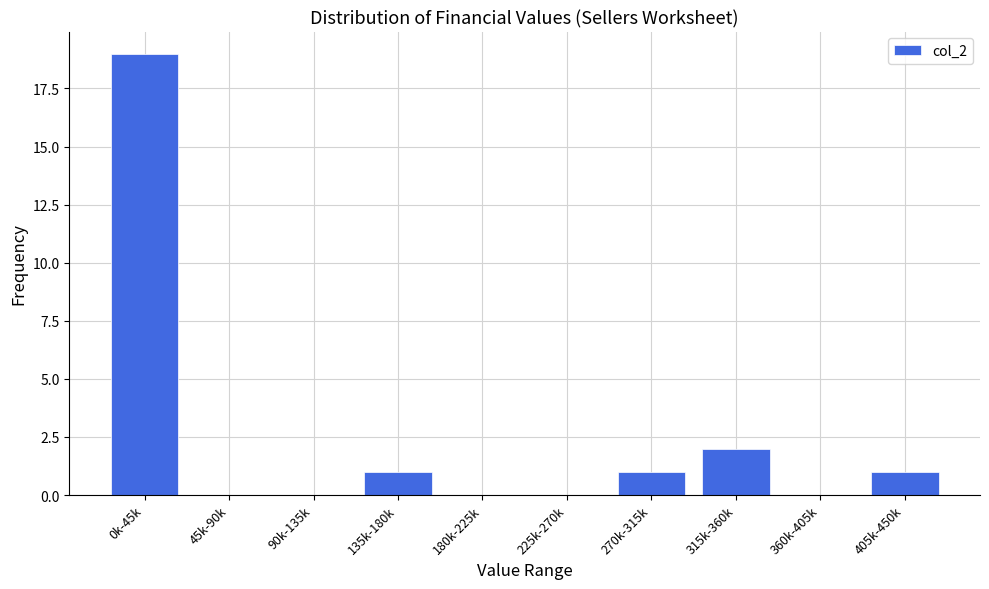

Reading left to right, transcribe all the data shown in this chart.

0k-45k=19	45k-90k=0	90k-135k=0	135k-180k=1	180k-225k=0	225k-270k=0	270k-315k=1	315k-360k=2	360k-405k=0	405k-450k=1